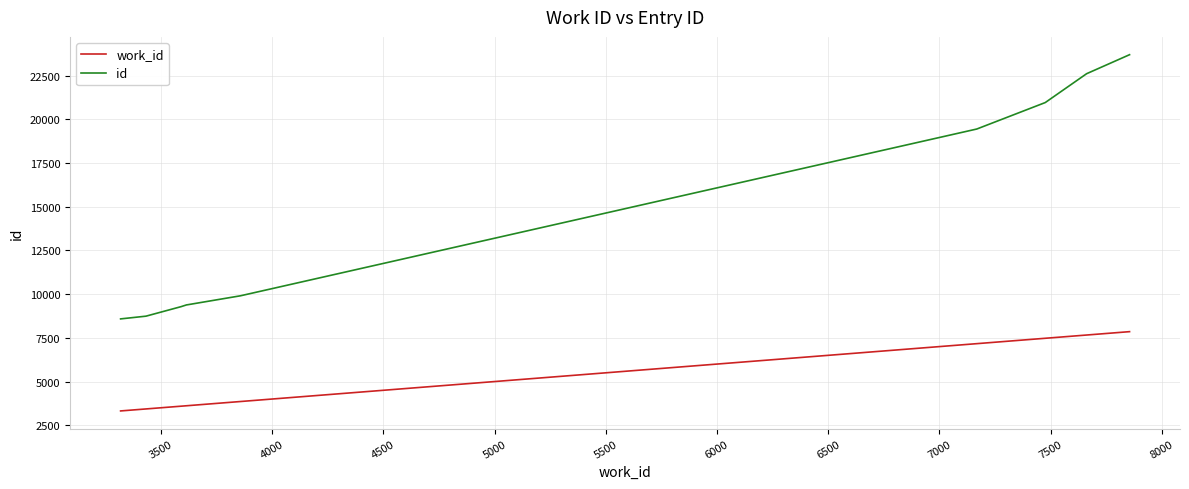

Which series has the widest spread of values?

id